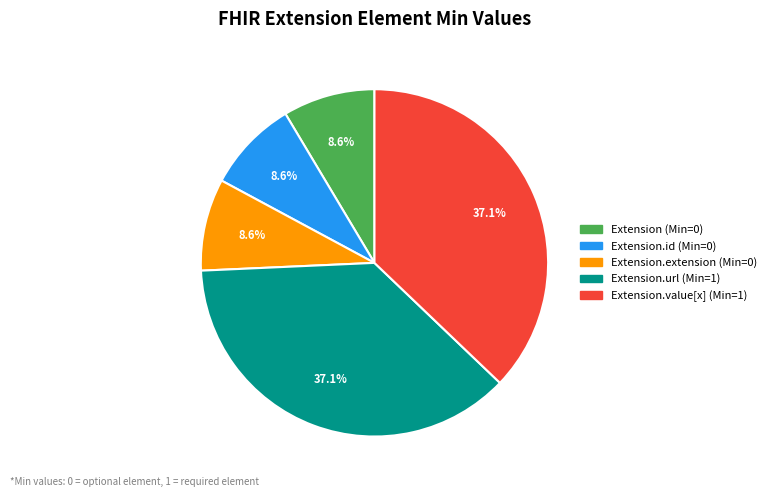

Is there any slice that represents more than half of the pie?

No